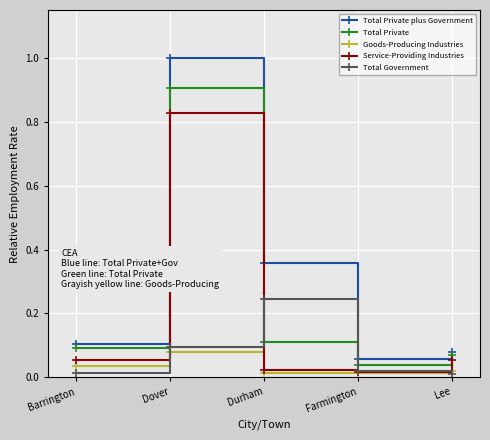

In Total Private, how many points are lower than both neighbors (excluding endpoints)?

1